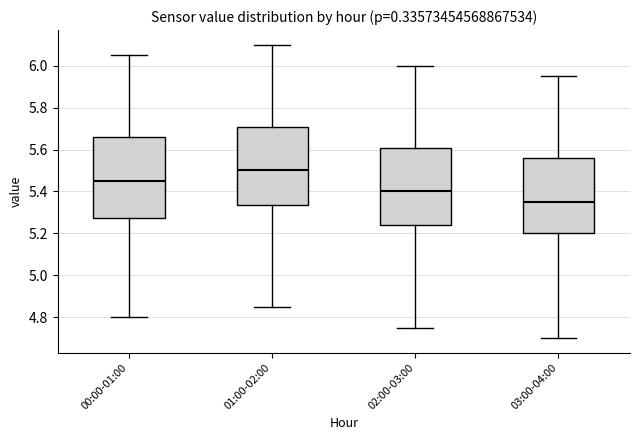

Reading left to right, transcribe this box plot: for each box, give where its median line is, the range the box spans, and where its two whiskers end, as read against the y-axis. The values are not printed on the chart, so give them approximately, as read against the axis.

00:00-01:00: median 5.46, box 5.28 to 5.66, whiskers 4.80 to 6.06
01:00-02:00: median 5.50, box 5.34 to 5.70, whiskers 4.86 to 6.10
02:00-03:00: median 5.40, box 5.24 to 5.60, whiskers 4.76 to 6.00
03:00-04:00: median 5.36, box 5.20 to 5.56, whiskers 4.70 to 5.96